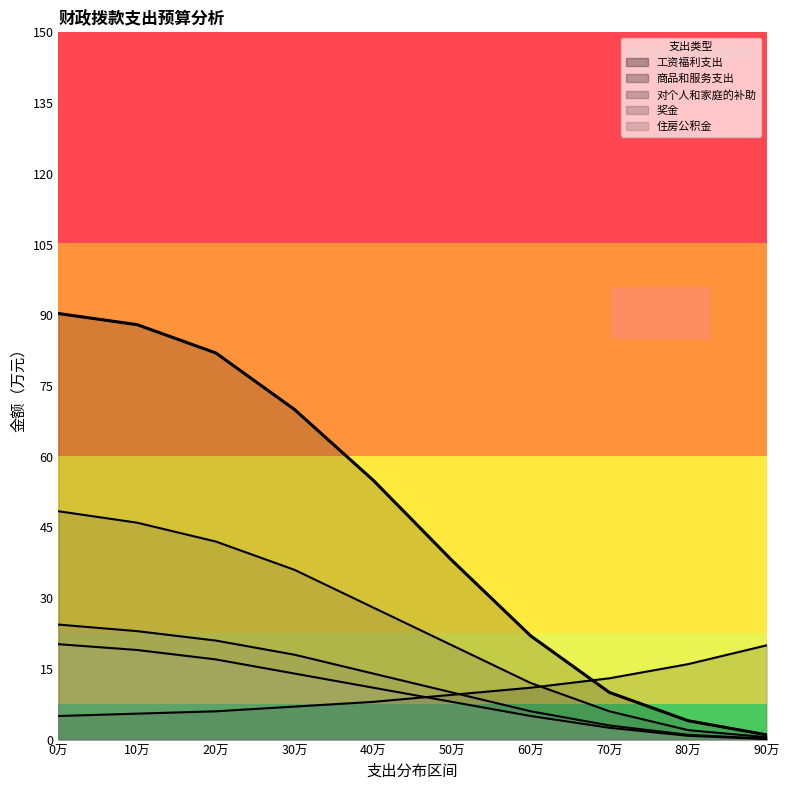

Rank the categories by value from highest to lowest.

0万, 10万, 20万, 30万, 40万, 50万, 60万, 70万, 80万, 90万